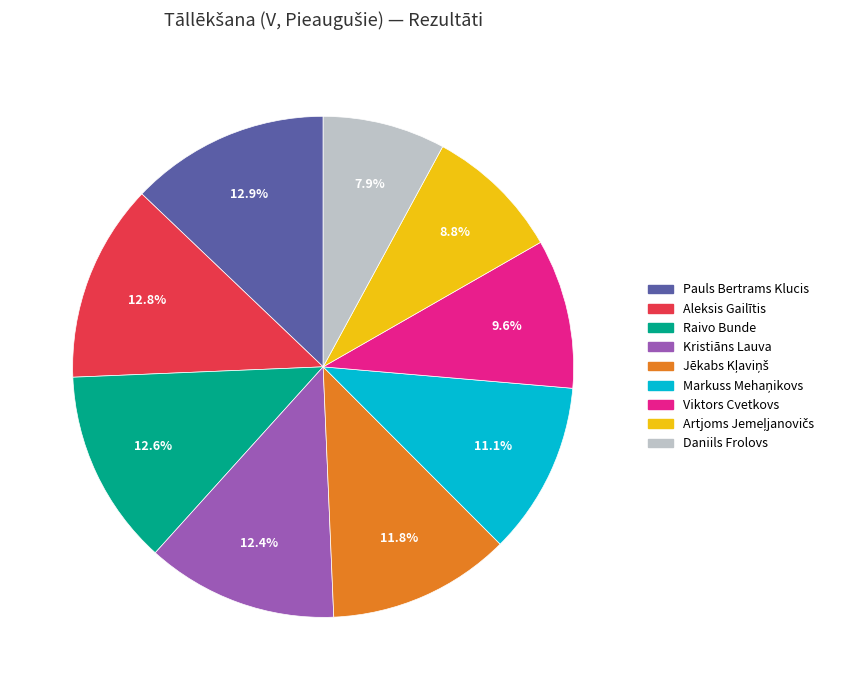

What is the smallest slice in the pie chart?

Daniils Frolovs